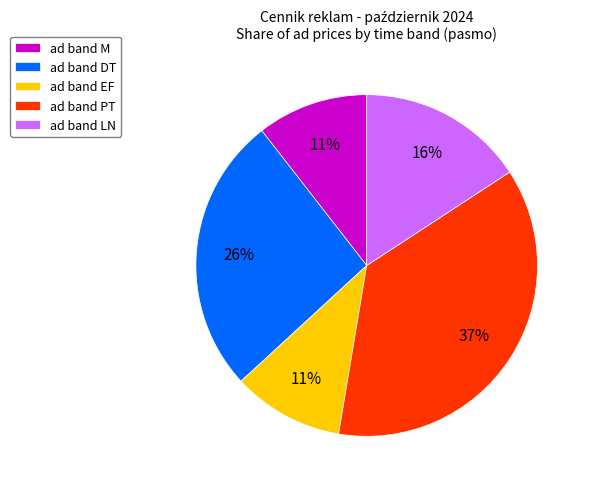

How many slices are in this pie chart?

5